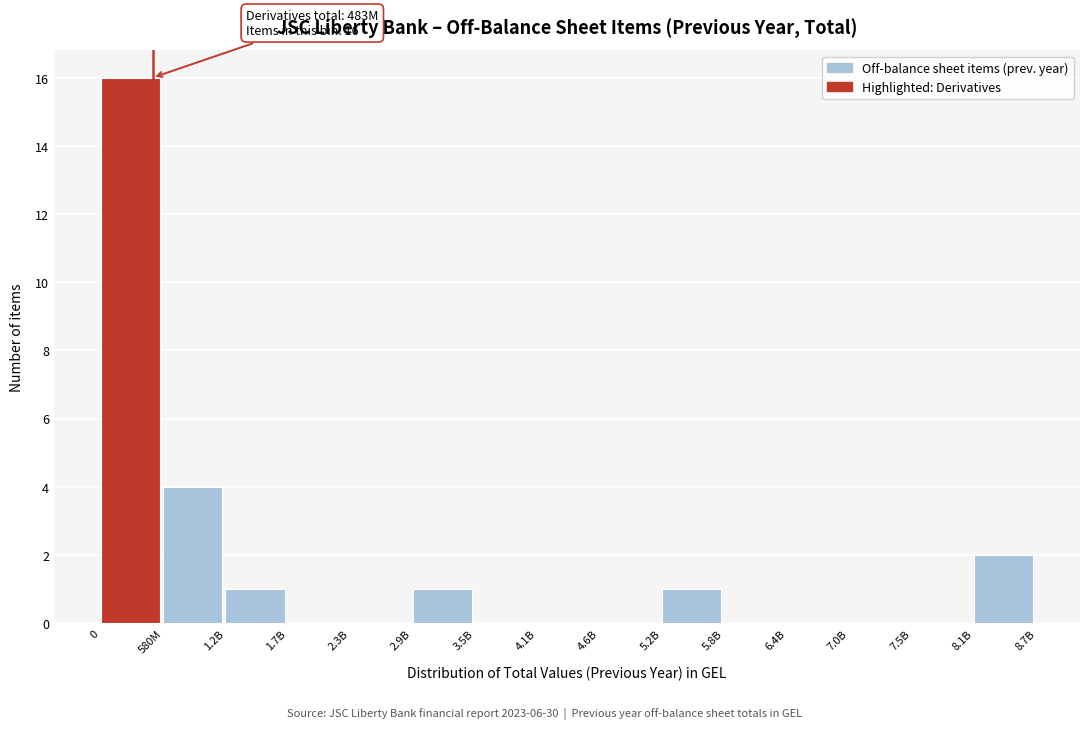

Reading left to right, list all the values displayed in this chart.

0=16	580M=4	1.2B=1	1.7B=0	2.3B=0	2.9B=1	3.5B=0	4.1B=0	4.6B=0	5.2B=1	5.8B=0	6.4B=0	7.0B=0	7.5B=0	8.1B=2